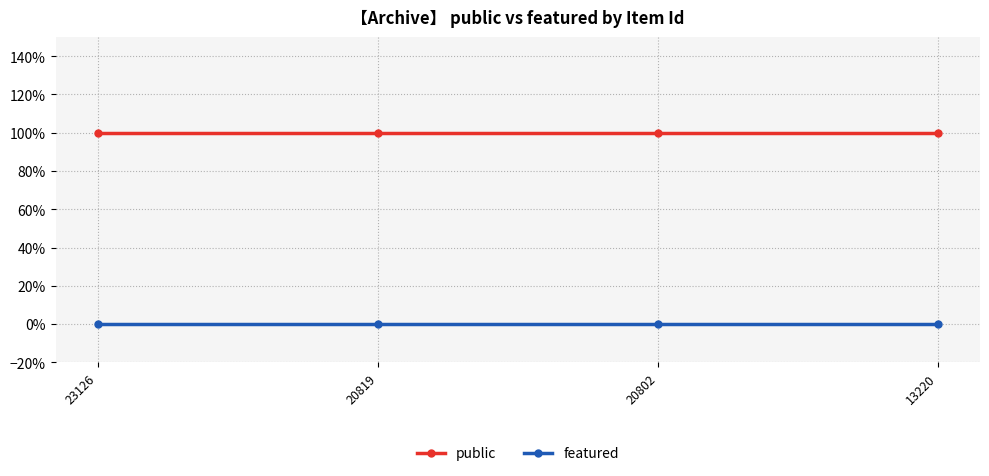

What is the maximum value for public?

1